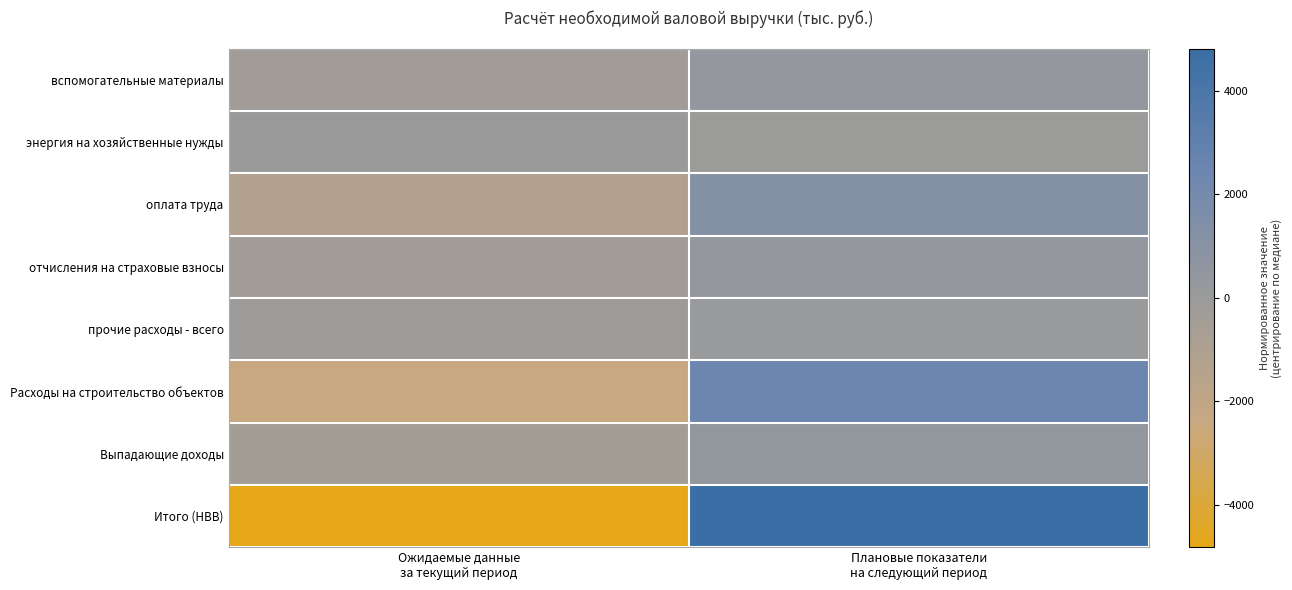

Reading left to right, what are all the values shown in this chart?

вспомогательные материалы: Ожидаемые данные
за текущий период=-364.7	Плановые показатели
на следующий период=364.7
энергия на хозяйственные нужды: Ожидаемые данные
за текущий период=1.4	Плановые показатели
на следующий период=-1.4
оплата труда: Ожидаемые данные
за текущий период=-1192.7	Плановые показатели
на следующий период=1192.7
отчисления на страховые взносы: Ожидаемые данные
за текущий период=-362.8	Плановые показатели
на следующий период=362.8
прочие расходы - всего: Ожидаемые данные
за текущий период=-54.6	Плановые показатели
на следующий период=54.6
Расходы на строительство объектов: Ожидаемые данные
за текущий период=-2421.8	Плановые показатели
на следующий период=2421.8
Выпадающие доходы: Ожидаемые данные
за текущий период=-423.1	Плановые показатели
на следующий период=423.1
Итого (НВВ): Ожидаемые данные
за текущий период=-4818.1	Плановые показатели
на следующий период=4818.1